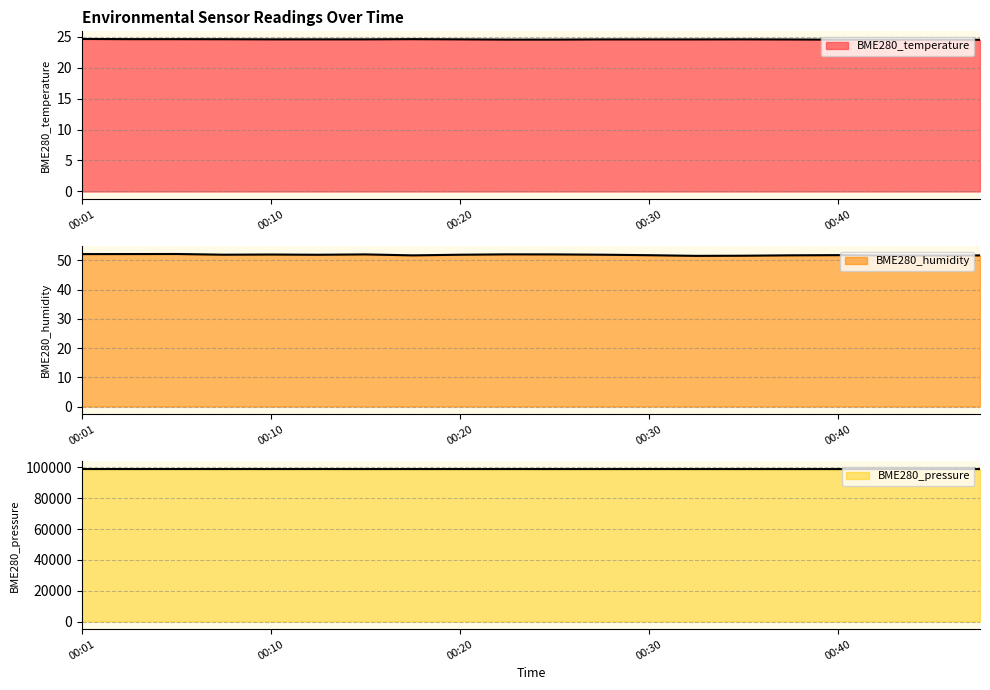

List the series in order of their peak value, lowest first.

BME280_temperature, BME280_humidity, BME280_pressure